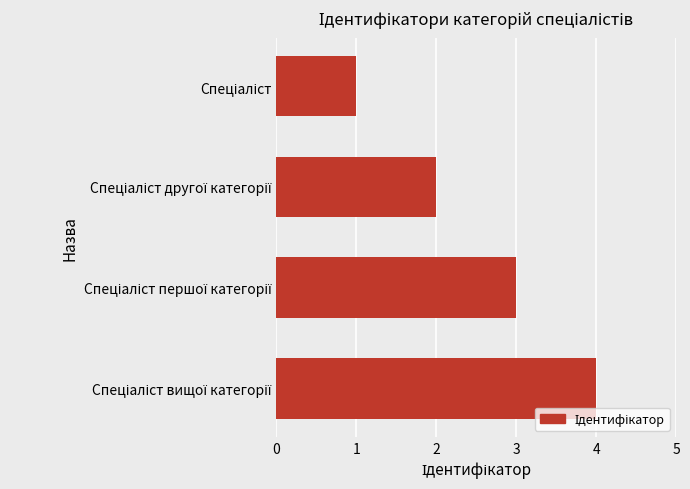

What is the sum of all values?

10